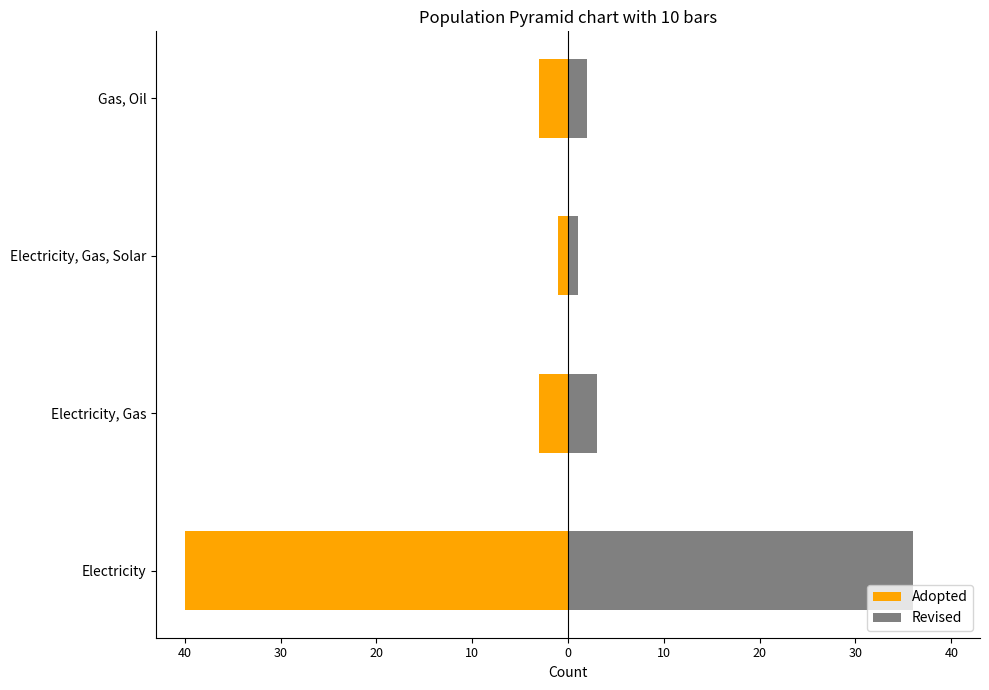

What is the average value of the Adopted series?

-12